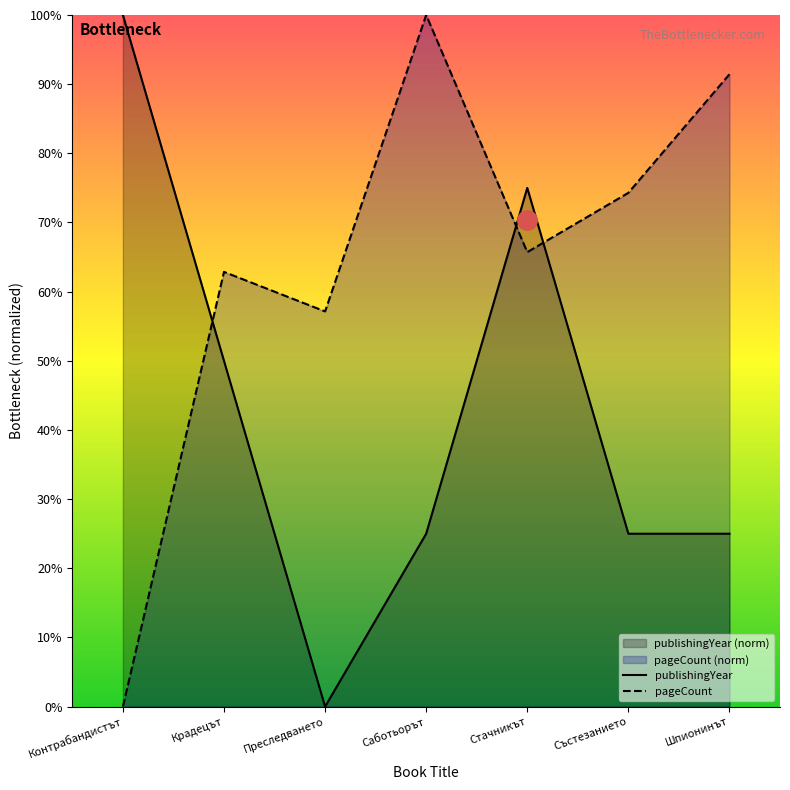

Reading left to right, transcribe all the data shown in this chart.

publishingYear: Контрабандистът=100.0	Крадецът=50.0	Преследването=0.0	Саботьорът=25.0	Стачникът=75.0	Състезанието=25.0	Шпионинът=25.0
pageCount: Контрабандистът=0.0	Крадецът=62.9	Преследването=57.1	Саботьорът=100.0	Стачникът=65.7	Състезанието=74.3	Шпионинът=91.4